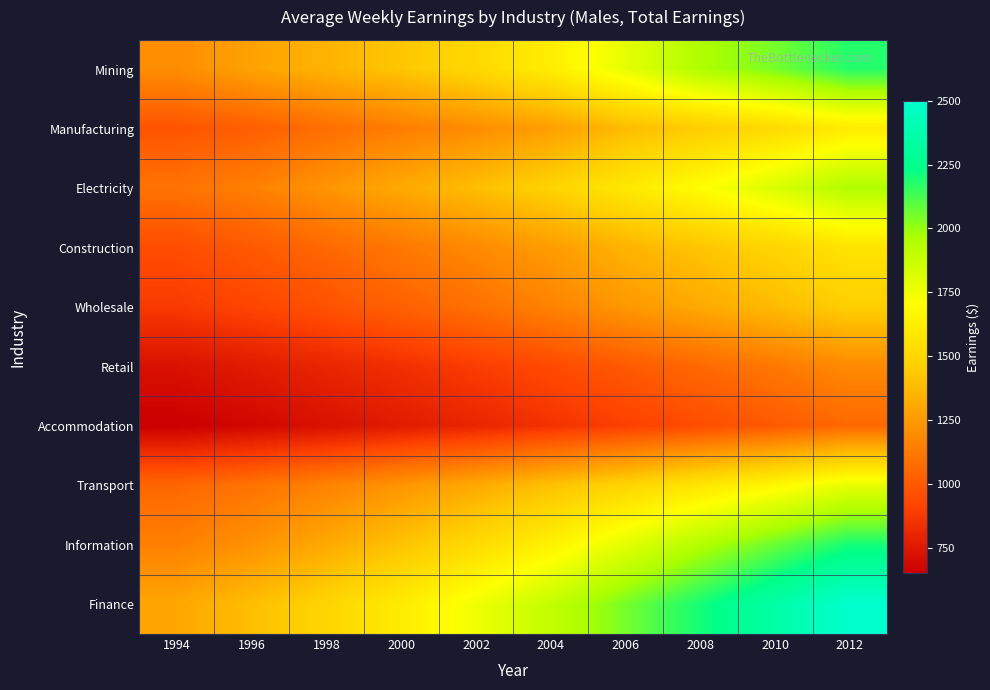

Reading left to right, transcribe all the data shown in this chart.

Mining: 1994=1200	1996=1280	1998=1350	2000=1420	2002=1510	2004=1620	2006=1780	2008=1950	2010=2050	2012=2180
Manufacturing: 1994=980	1996=1020	1998=1080	2000=1140	2002=1200	2004=1270	2006=1380	2008=1450	2010=1520	2012=1610
Electricity: 1994=1100	1996=1150	1998=1230	2000=1310	2002=1390	2004=1480	2006=1590	2008=1700	2010=1820	2012=1950
Construction: 1994=950	1996=1000	1998=1060	2000=1120	2002=1190	2004=1260	2006=1350	2008=1420	2010=1490	2012=1570
Wholesale: 1994=880	1996=920	1998=970	2000=1030	2002=1090	2004=1160	2006=1240	2008=1310	2010=1380	2012=1460
Retail: 1994=720	1996=760	1998=800	2000=840	2002=890	2004=940	2006=1000	2008=1060	2010=1120	2012=1190
Accommodation: 1994=650	1996=680	1998=720	2000=760	2002=800	2004=850	2006=900	2008=950	2010=1000	2012=1060
Transport: 1994=1050	1996=1100	1998=1160	2000=1230	2002=1310	2004=1400	2006=1490	2008=1580	2010=1670	2012=1780
Information: 1994=1150	1996=1220	1998=1310	2000=1410	2002=1520	2004=1640	2006=1790	2008=1940	2010=2070	2012=2200
Finance: 1994=1300	1996=1390	1998=1490	2000=1610	2002=1750	2004=1890	2006=2050	2008=2200	2010=2350	2012=2500